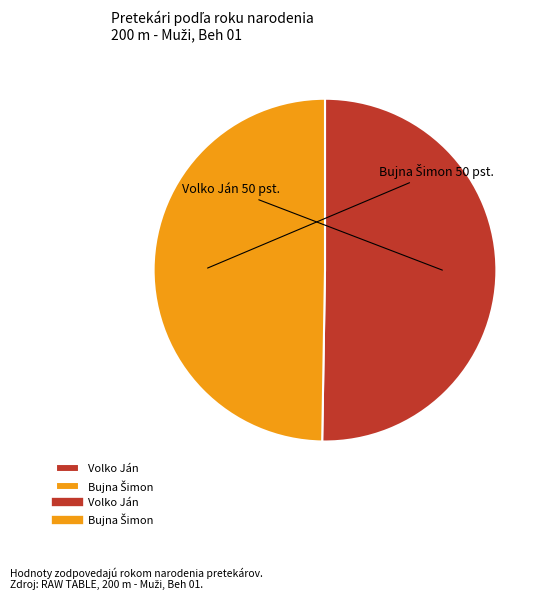

Is it true that Volko Ján is 42% of the pie?

False